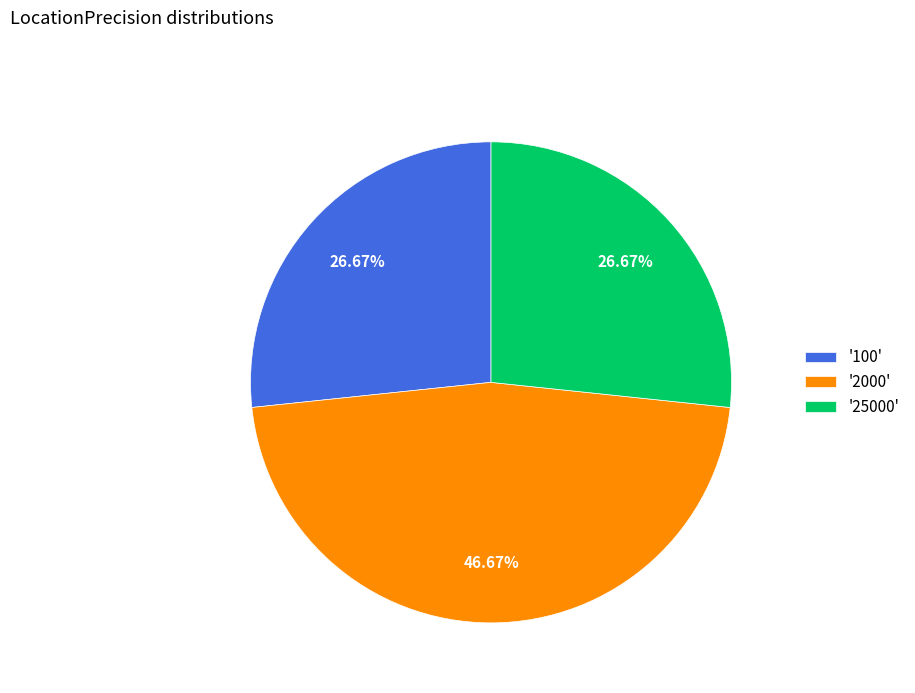

Does any single category account for the majority?

No